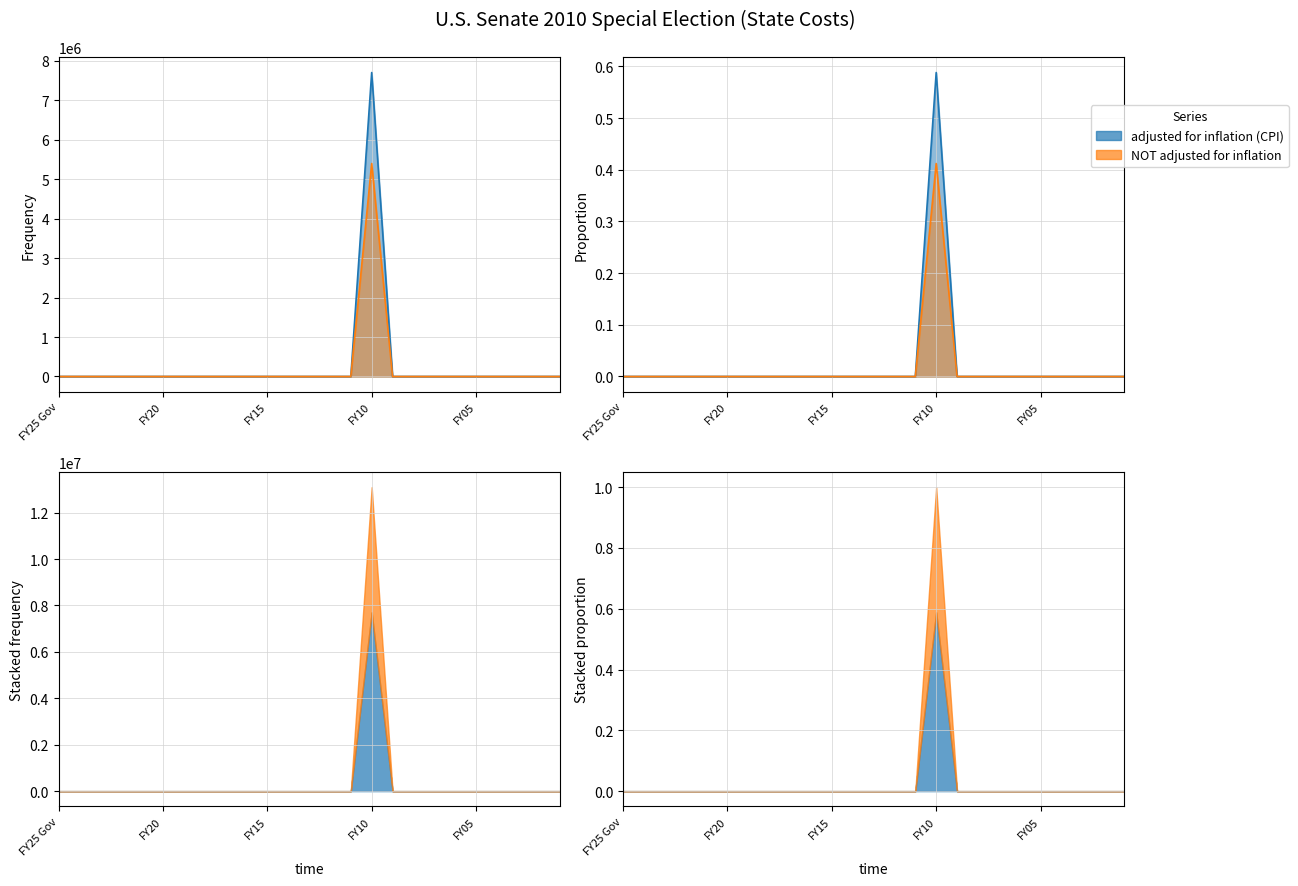

What is the difference between the maximum and minimum values in the NOT adjusted for inflation series?

5396390